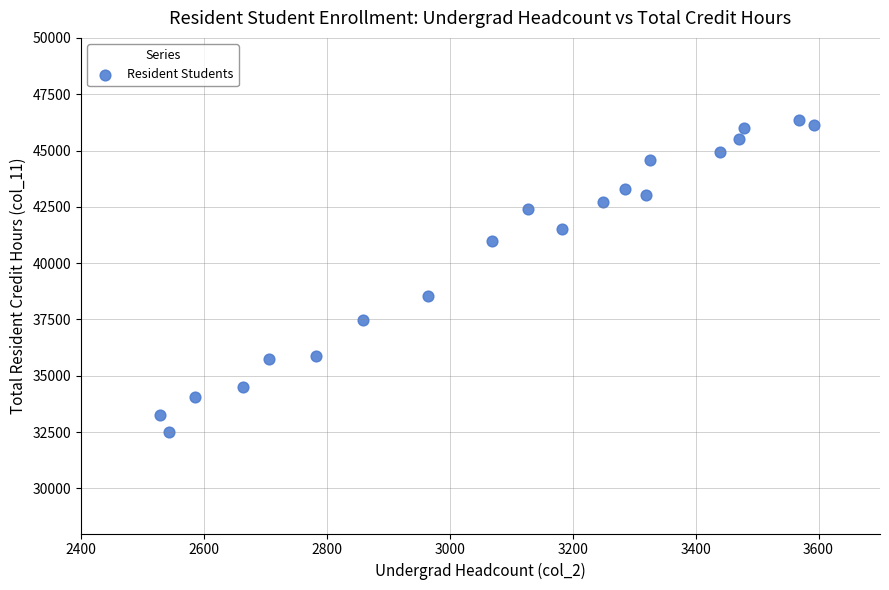

What Y value in the scatter plot is closest to 39426?

38552.0